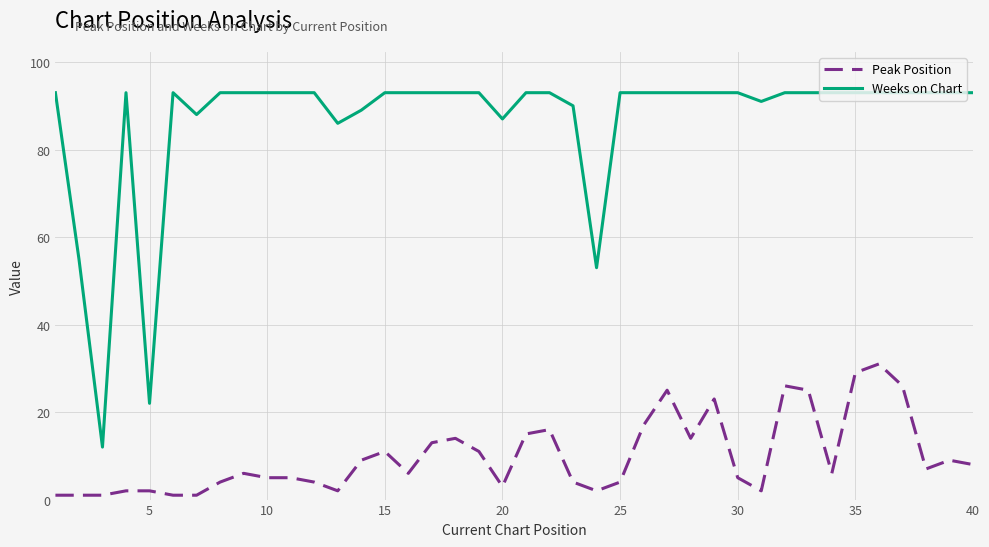

List the series in order of their peak value, highest first.

Weeks on Chart, Peak Position